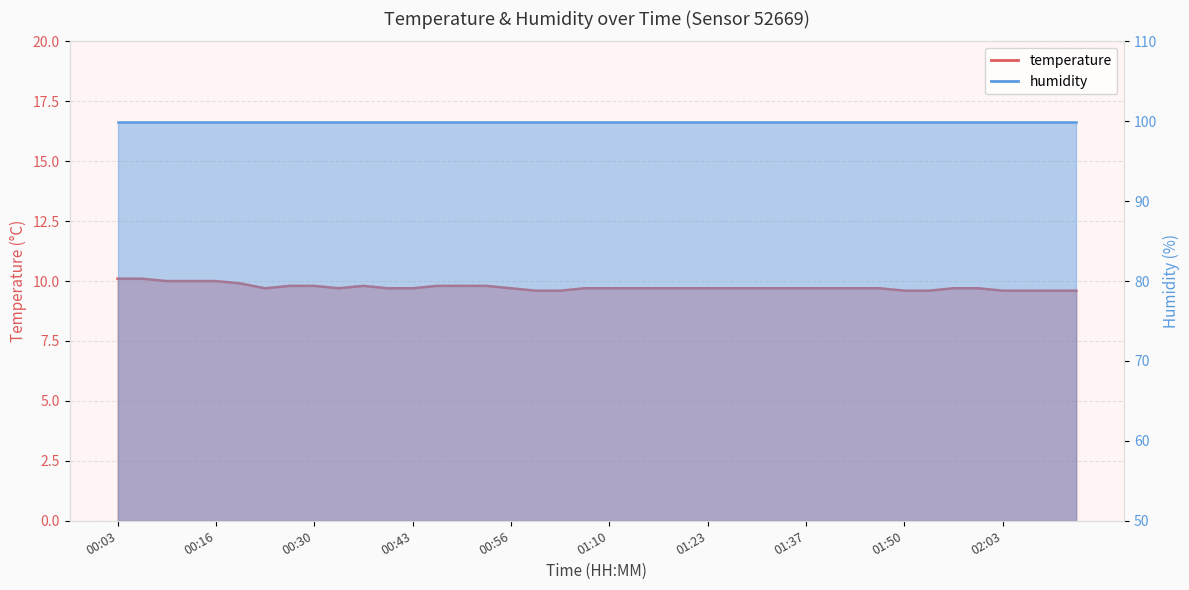

What is the ratio of the value at 00:46 to the value at 01:50?

1.0